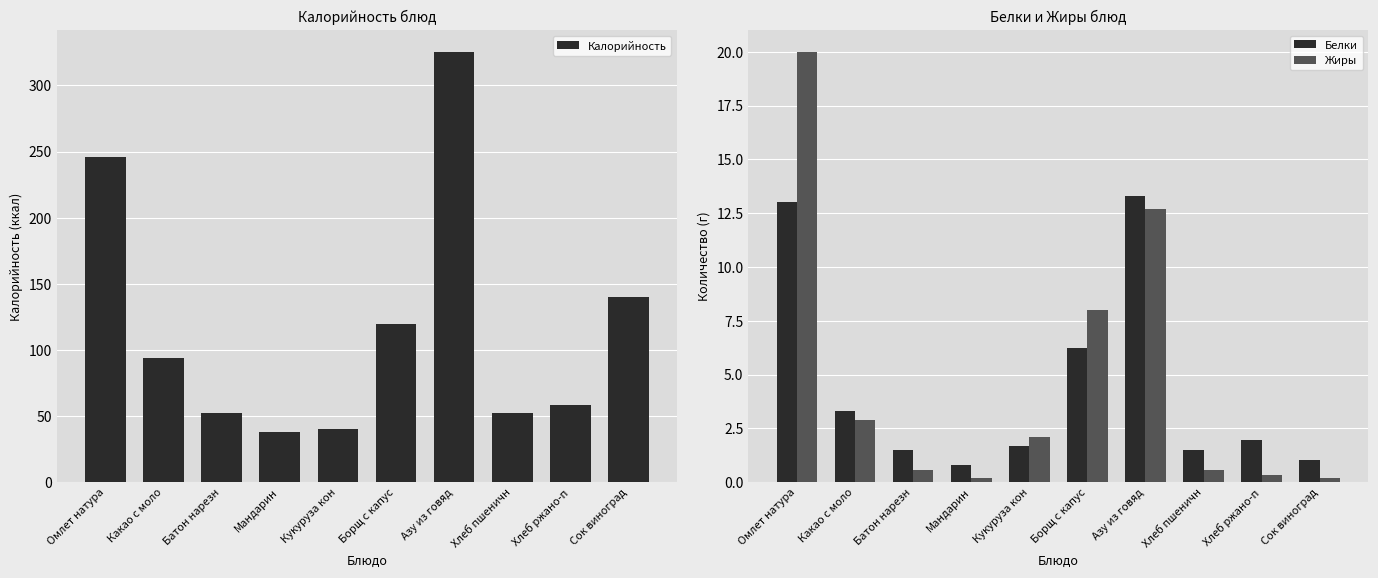

What is the approximate value of Жиры at Мандарин?

0.2